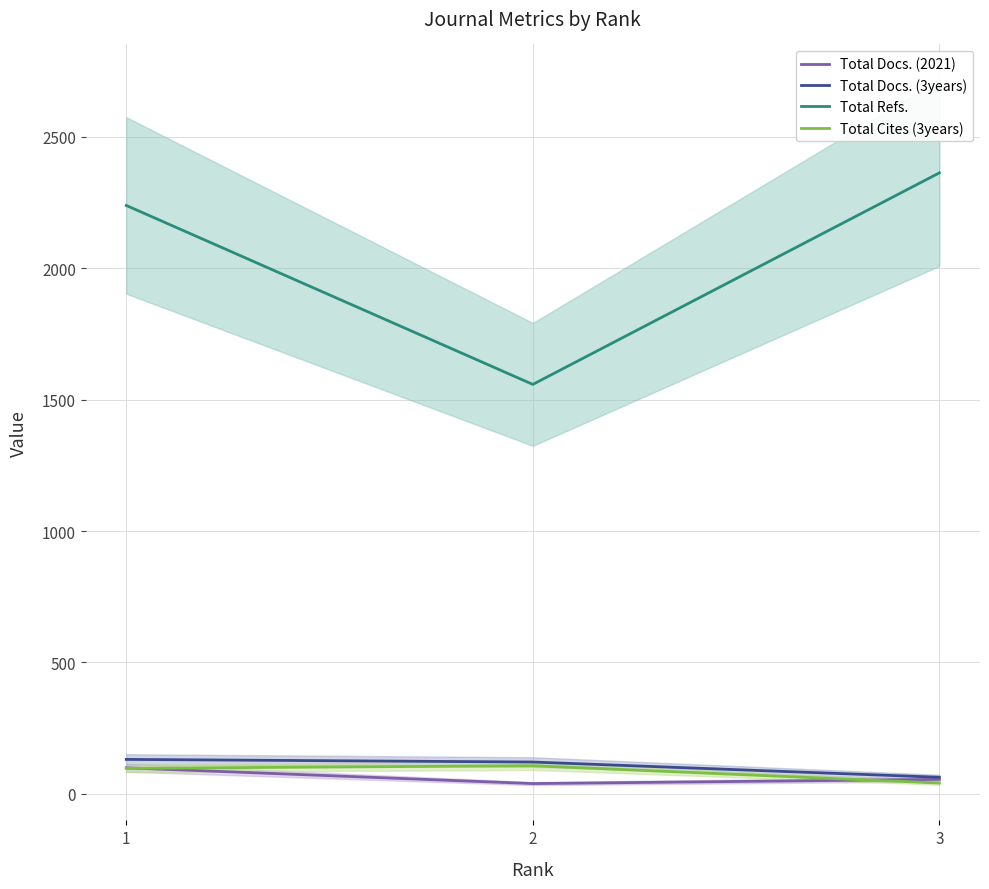

What is the value of the Total Cites (3years) point at the 1st from the left?

97